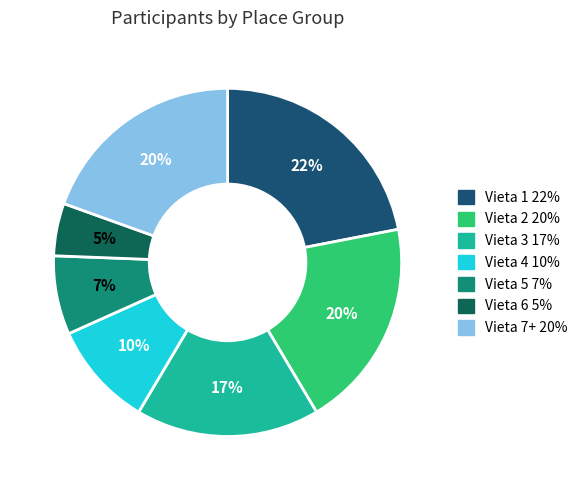

Do Vieta 1 and Vieta 7+ together represent more than half of the pie?

No